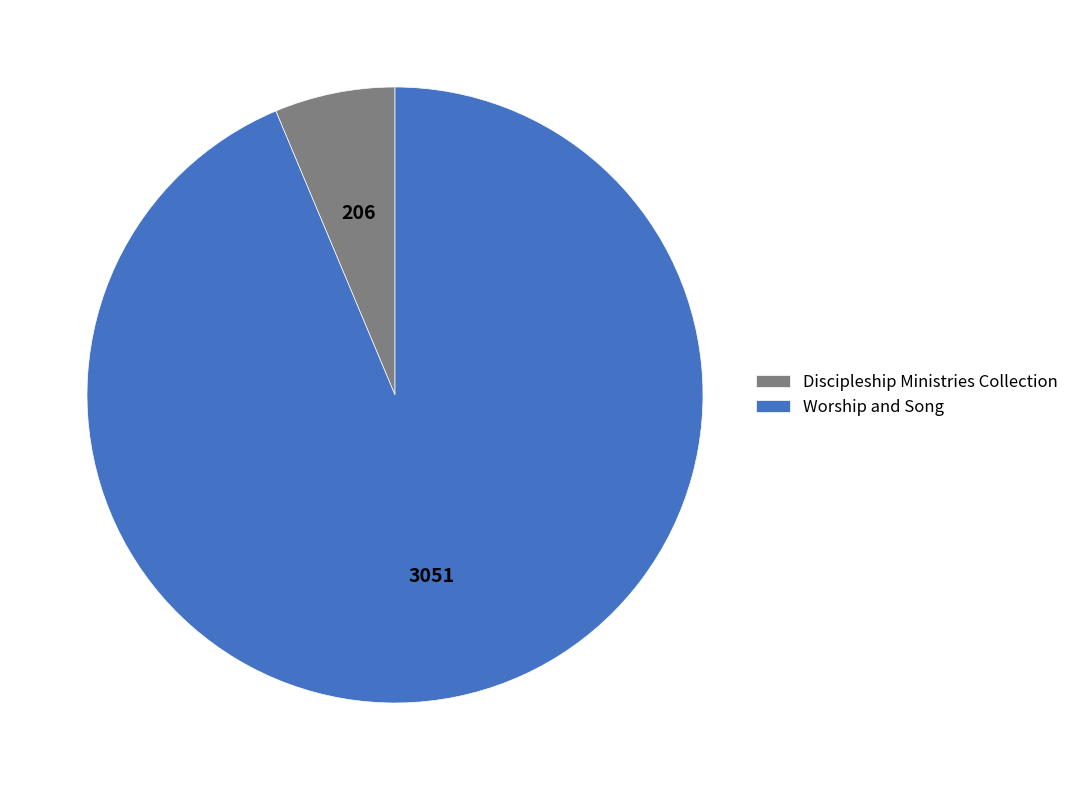

Is Worship and Song the majority of the pie?

Yes